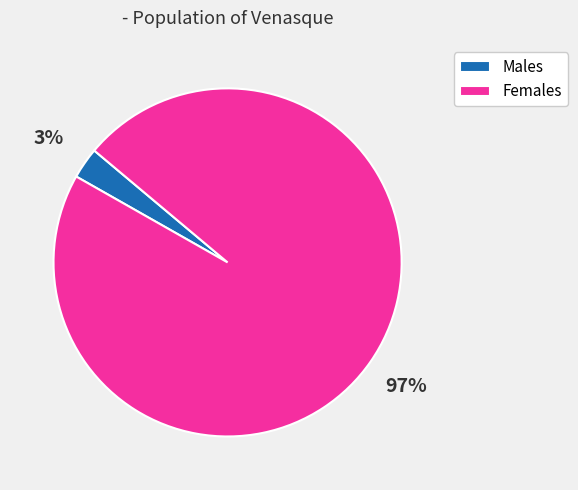

Rank the categories by value from lowest to highest.

Males, Females